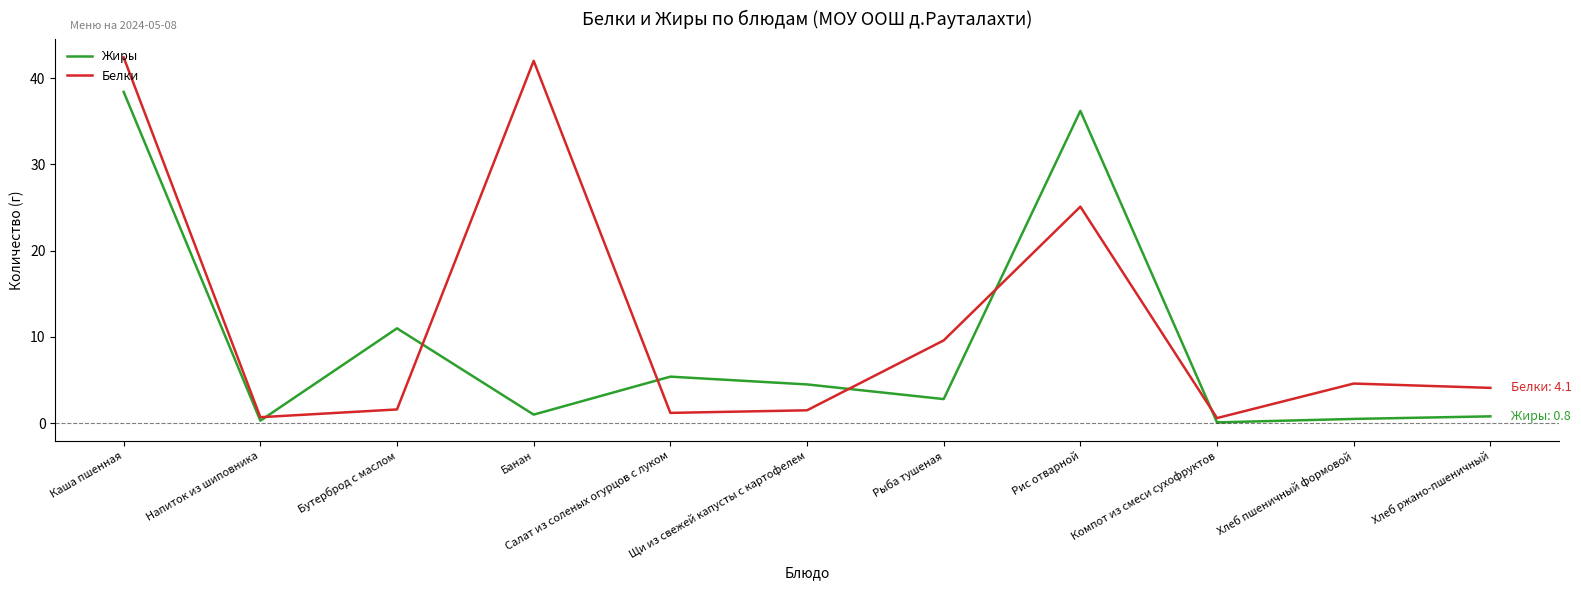

What position from the left is Каша пшенная?

1